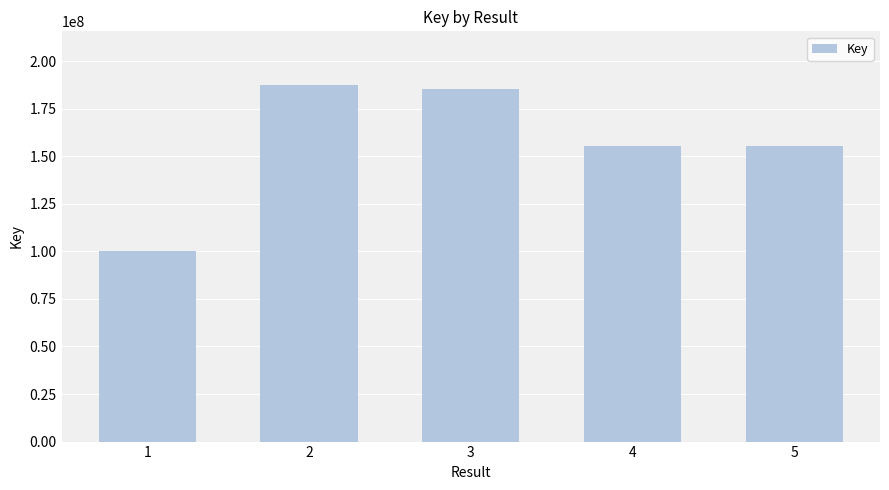

What is the greatest value displayed?

187582172